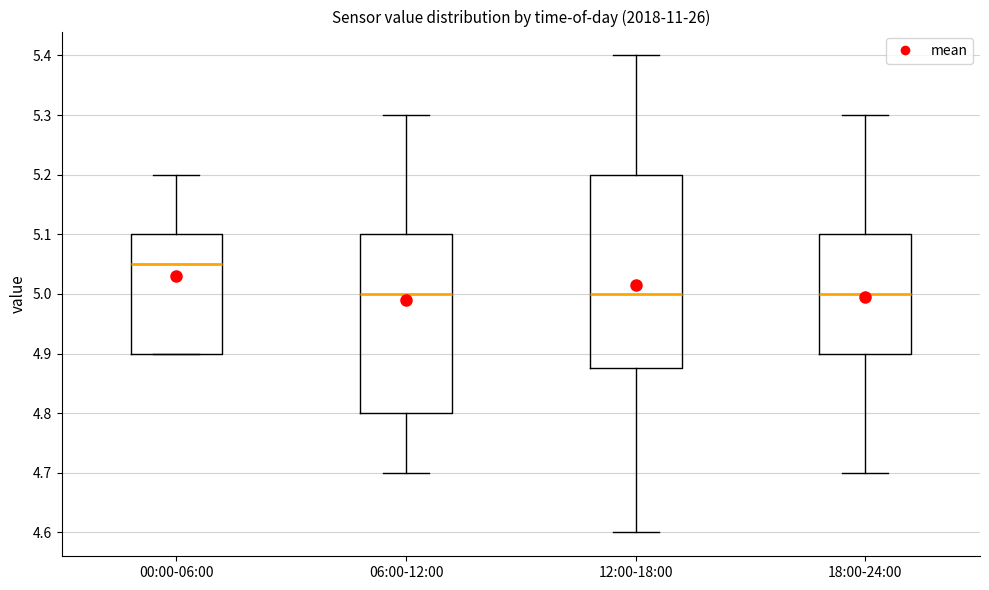

Reading left to right, transcribe this box plot: for each box, give where its median line is, the range the box spans, and where its two whiskers end, as read against the y-axis. The values are not printed on the chart, so give them approximately, as read against the axis.

00:00-06:00: median 5.05, box 4.90 to 5.10, whiskers 4.90 to 5.20
06:00-12:00: median 5.00, box 4.80 to 5.10, whiskers 4.70 to 5.30
12:00-18:00: median 5.00, box 4.88 to 5.20, whiskers 4.60 to 5.40
18:00-24:00: median 5.00, box 4.90 to 5.10, whiskers 4.70 to 5.30